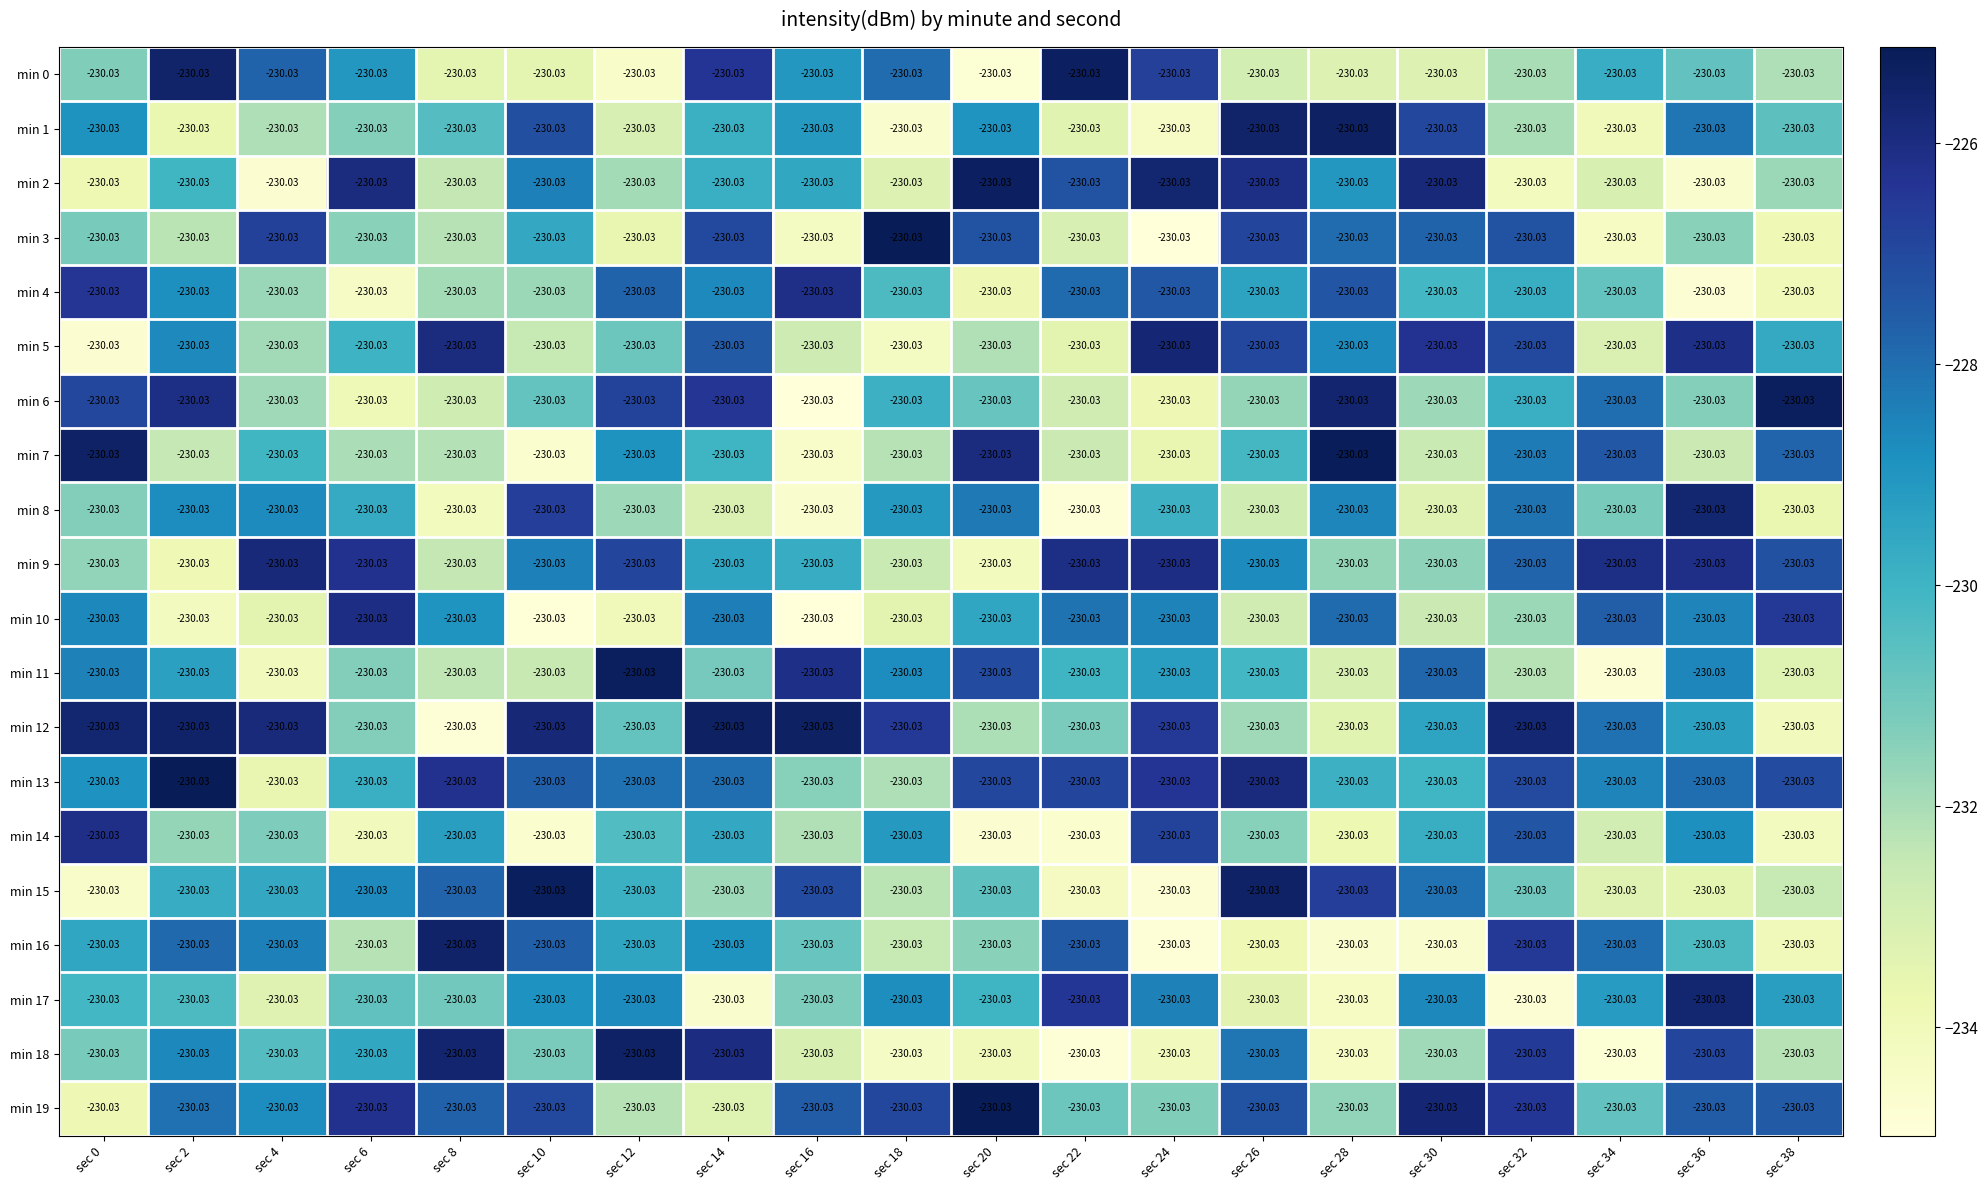

Which has a higher value, sec 10 or sec 14?

sec 14